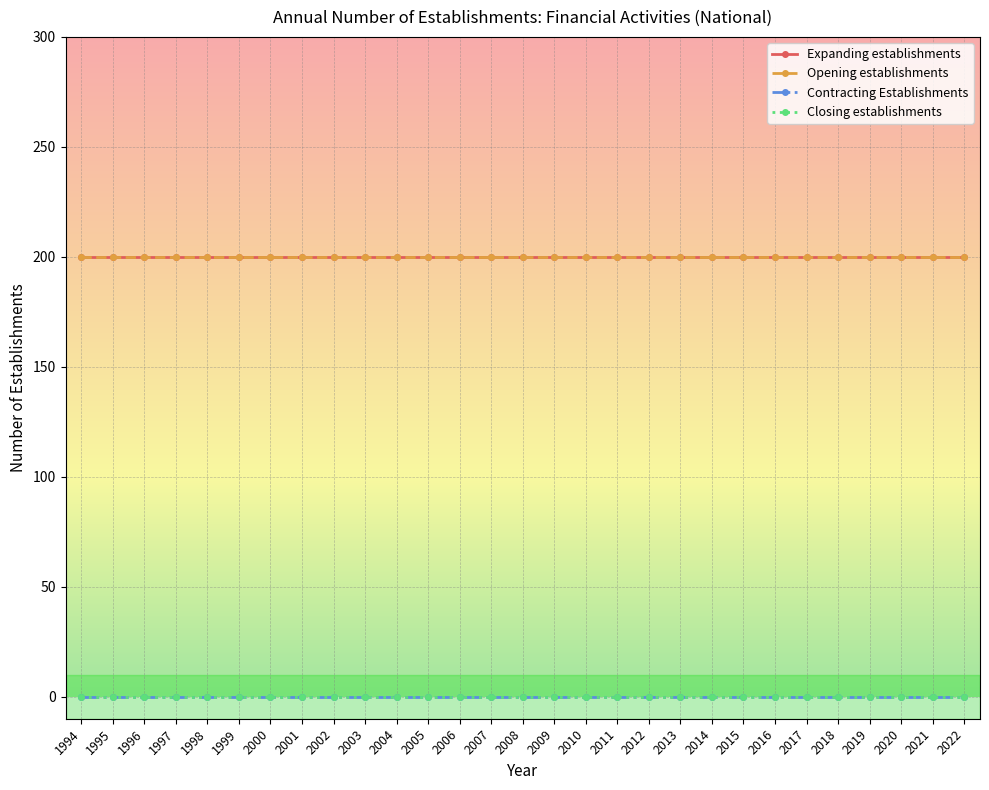

Reading left to right, what are all the values shown in this chart?

Expanding establishments: 200	200	200	200	200	200	200	200	200	200	200	200	200	200	200	200	200	200	200	200	200	200	200	200	200	200	200	200	200
Opening establishments: 200	200	200	200	200	200	200	200	200	200	200	200	200	200	200	200	200	200	200	200	200	200	200	200	200	200	200	200	200
Contracting Establishments: 0	0	0	0	0	0	0	0	0	0	0	0	0	0	0	0	0	0	0	0	0	0	0	0	0	0	0	0	0
Closing establishments: 0	0	0	0	0	0	0	0	0	0	0	0	0	0	0	0	0	0	0	0	0	0	0	0	0	0	0	0	0